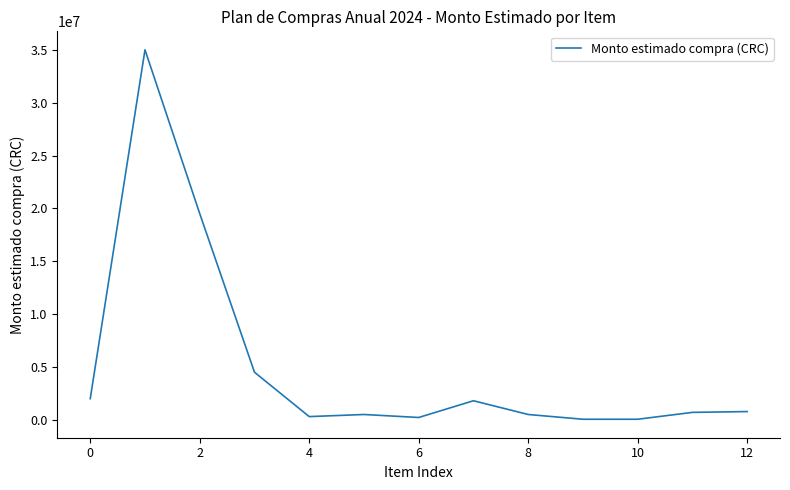

What is the difference between the maximum and minimum values?

34950000